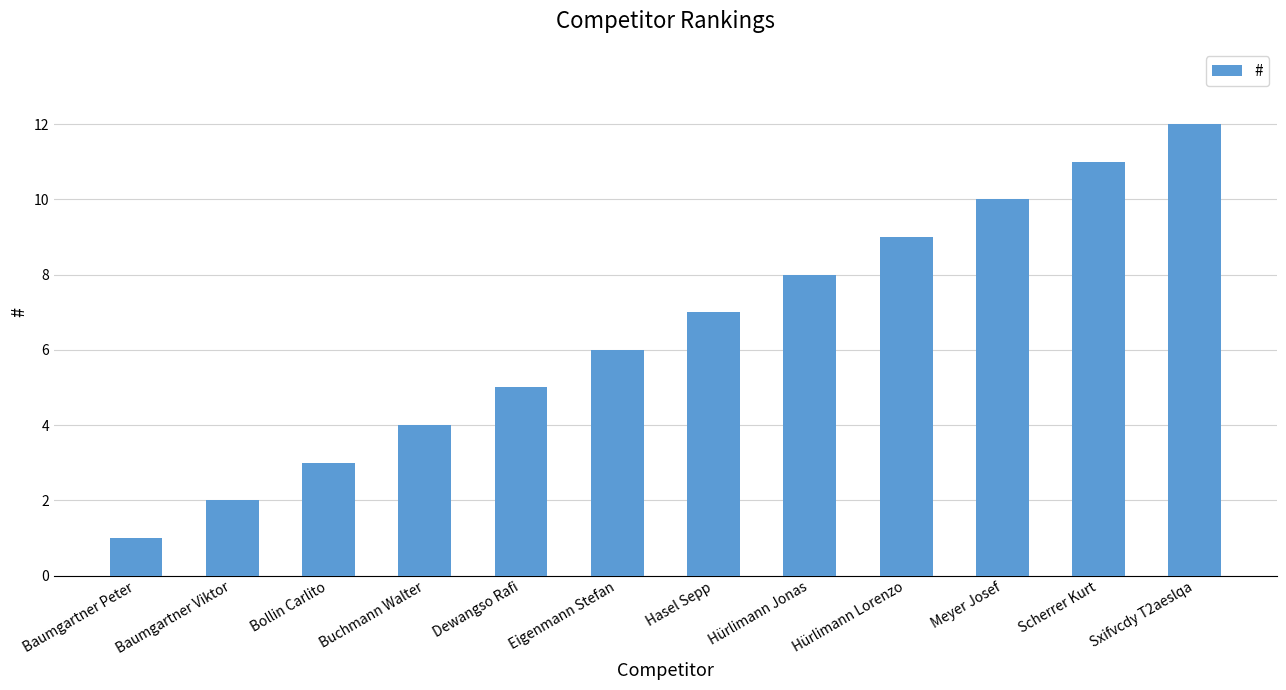

How many series are shown in this chart?

1